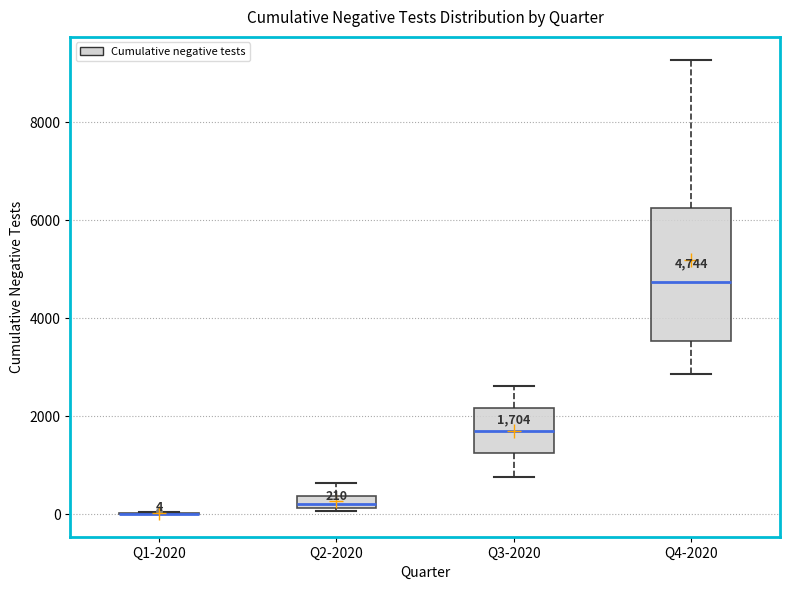

Comparing the boxes themselves (not the whiskers), which one is the tallest?

Q4-2020